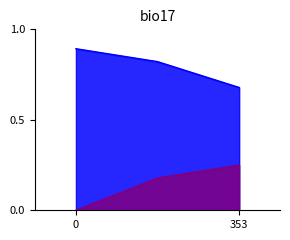

What is the difference between the maximum and second lowest values in the Score 2 series?

0.1